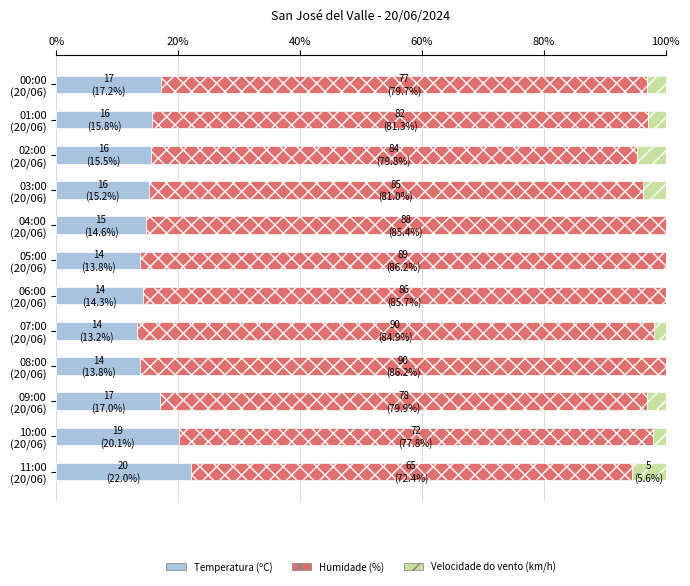

What is the highest value of the Temperatura (ºC) series?

22.0